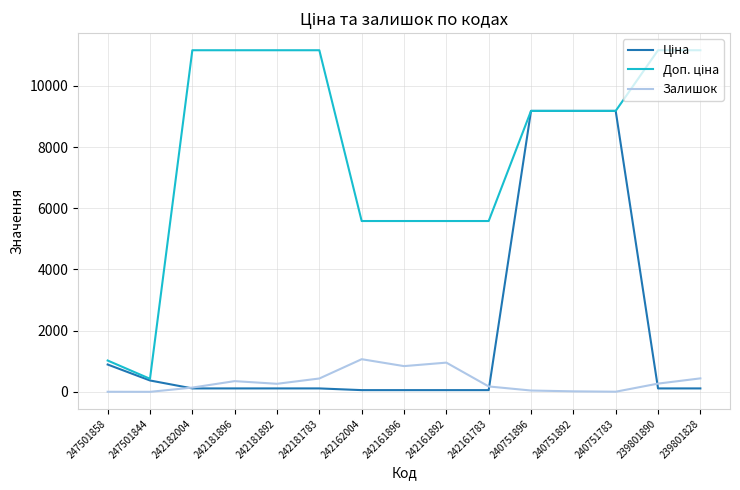

What is the total value across all series at 247501844?

797.3